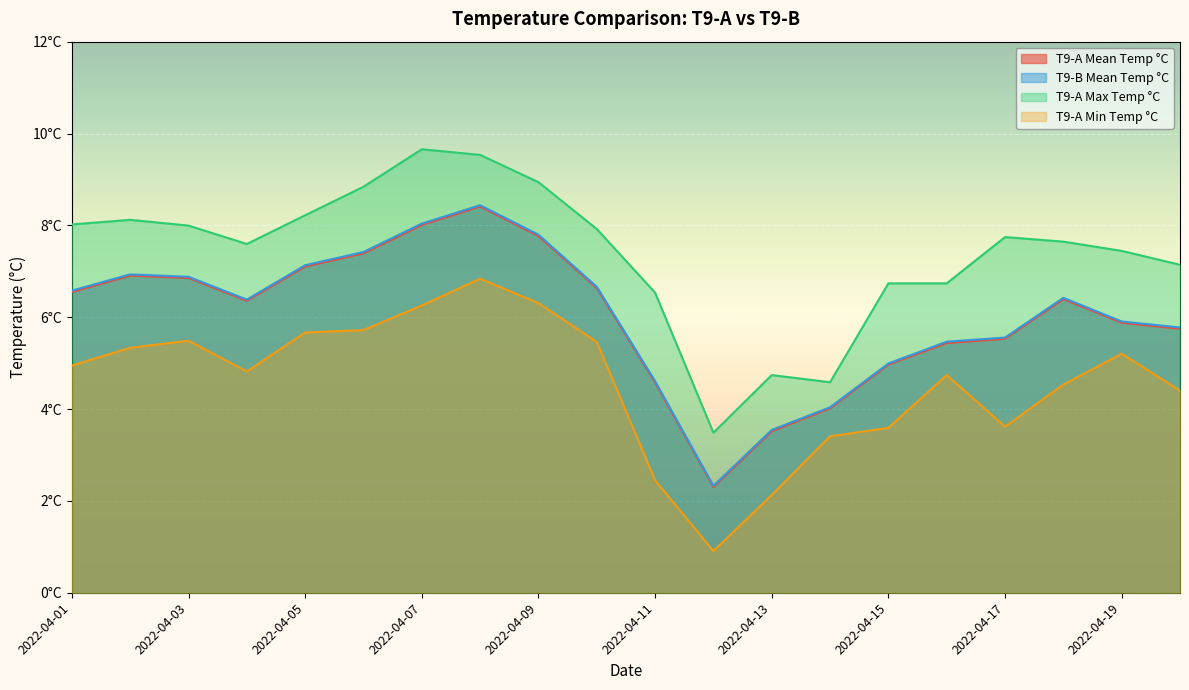

True or false: T9-A Max Temp °C has a value of 4.6 at 2022-04-14.

True